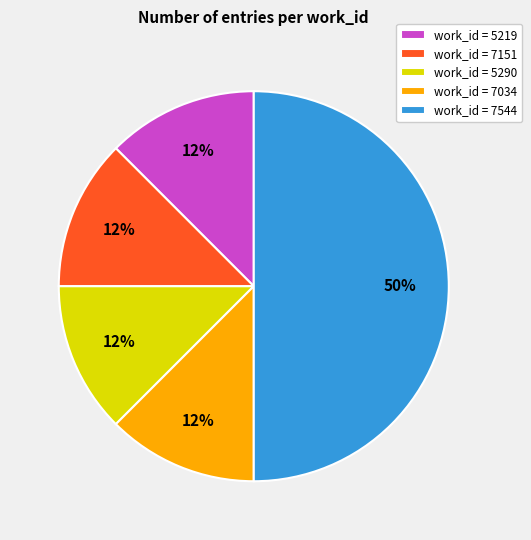

Which category has the biggest portion of the pie?

work_id = 7544